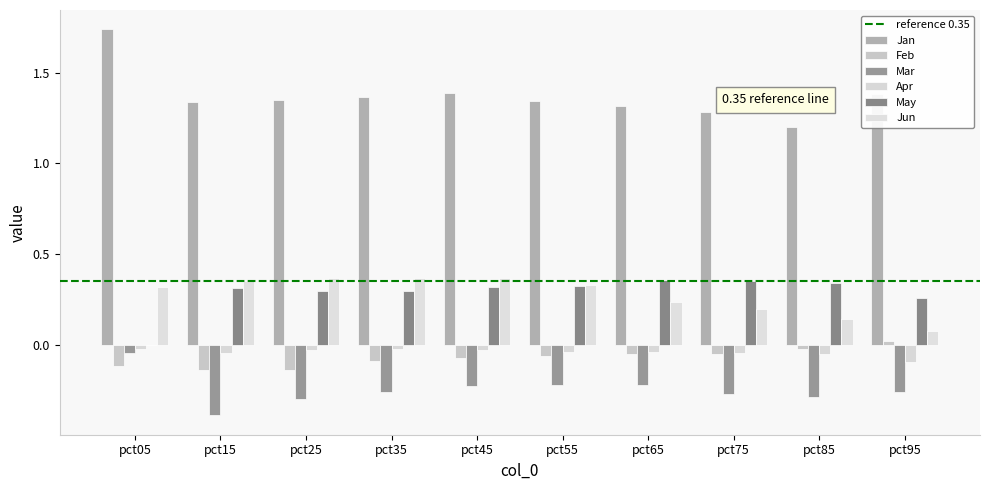

How many distinct data groups are displayed?

6